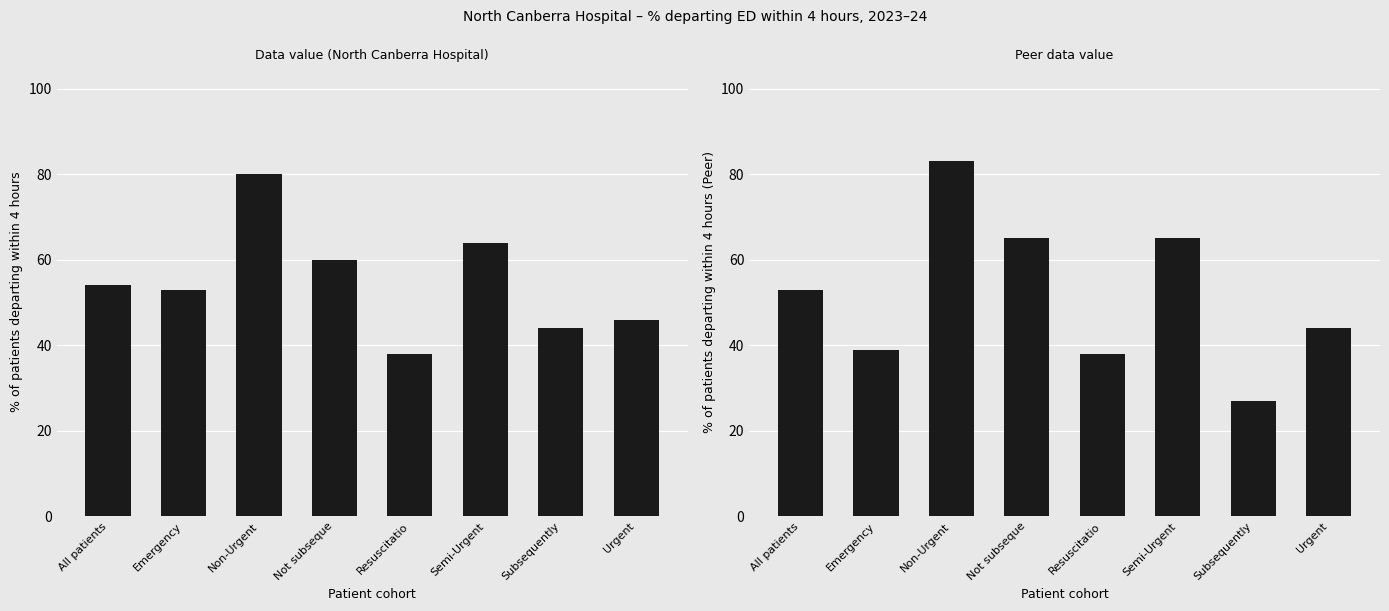

List the labels in order of Data value value, smallest first.

Resuscitatio, Subsequently, Urgent, Emergency, All patients, Not subseque, Semi-Urgent, Non-Urgent